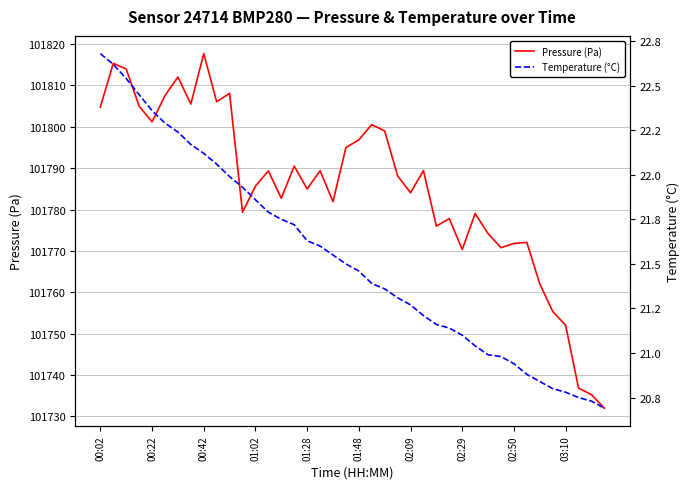

The value of Pressure (Pa) at 03:10 is 167196.6. True or false?

False